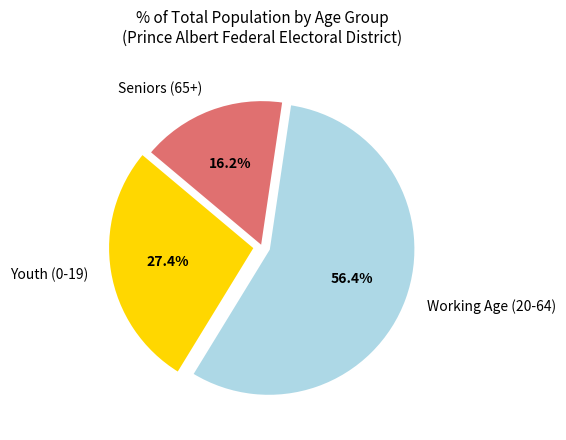

How many segments does this pie chart have?

3